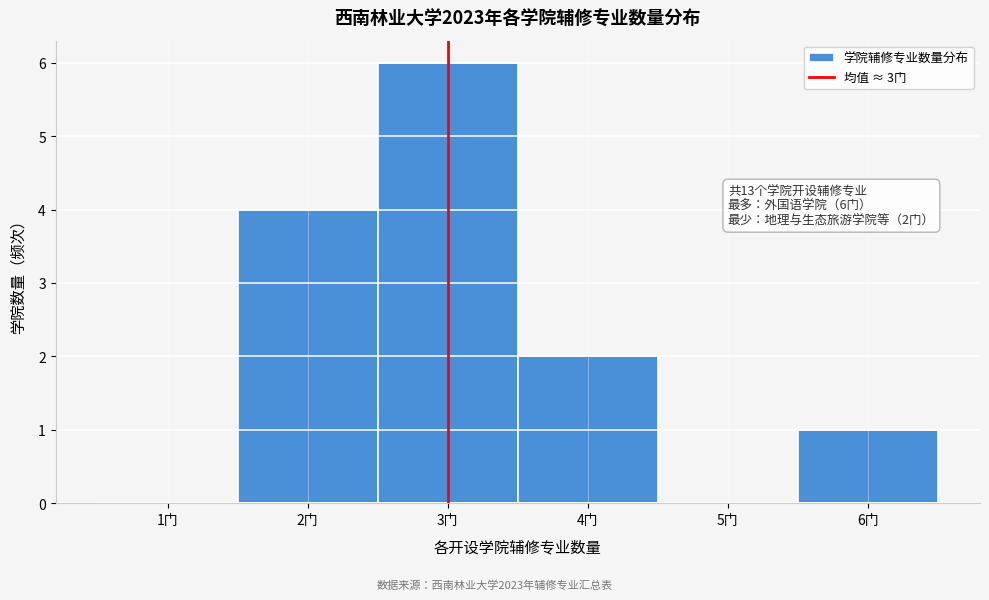

Which range on the x-axis has the tallest bar?

2.5 to 3.5